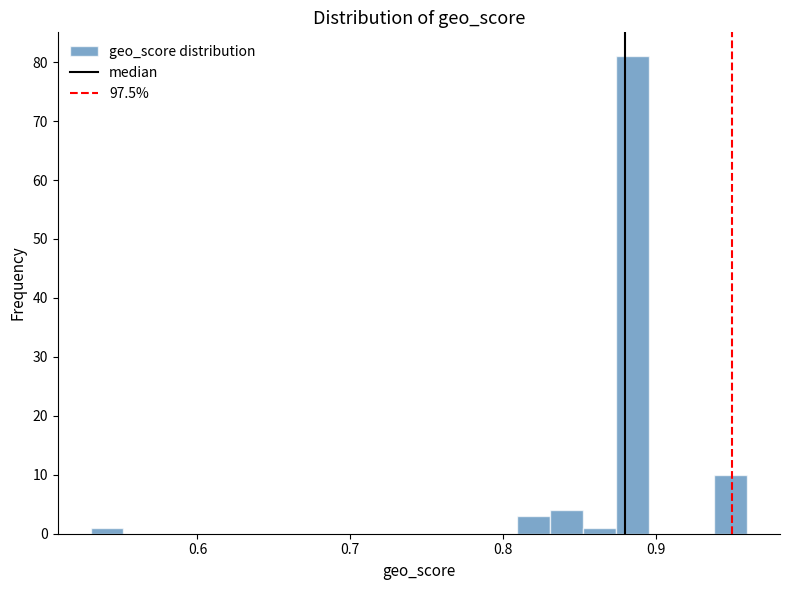

Read against the x-axis, roughly where is the centre of the tallest bar?

0.88